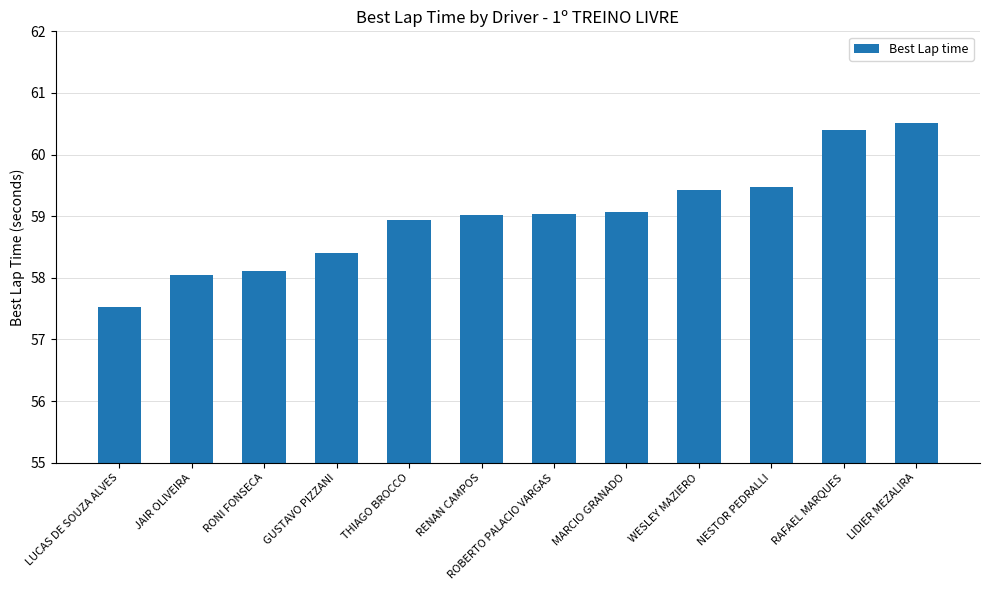

Reading left to right, what are all the values shown in this chart?

LUCAS DE SOUZA ALVES=57.5	JAIR OLIVEIRA=58.0	RONI FONSECA=58.1	GUSTAVO PIZZANI=58.4	THIAGO BROCCO=58.9	RENAN CAMPOS=59.0	ROBERTO PALACIO VARGAS=59.0	MARCIO GRANADO=59.1	WESLEY MAZIERO=59.4	NESTOR PEDRALLI=59.5	RAFAEL MARQUES=60.4	LIDIER MEZALIRA=60.5